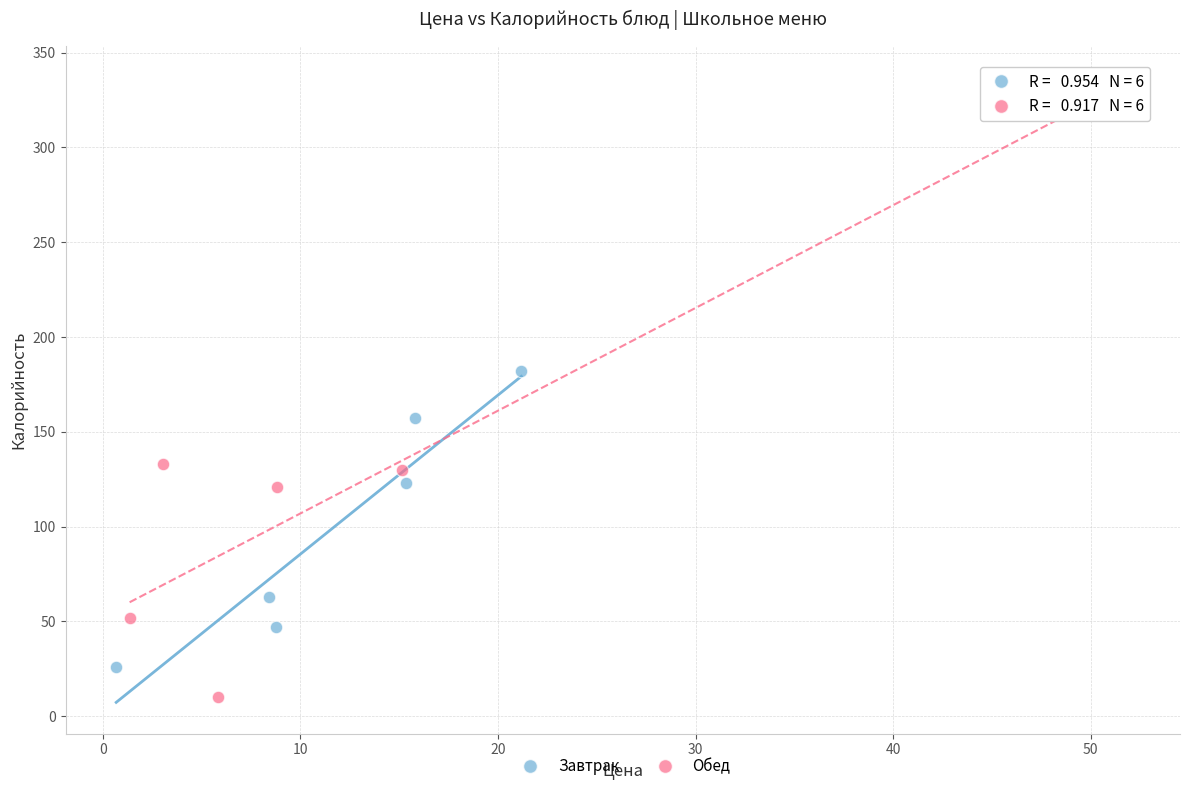

What are all the series names shown in the legend?

Завтрак, Обед